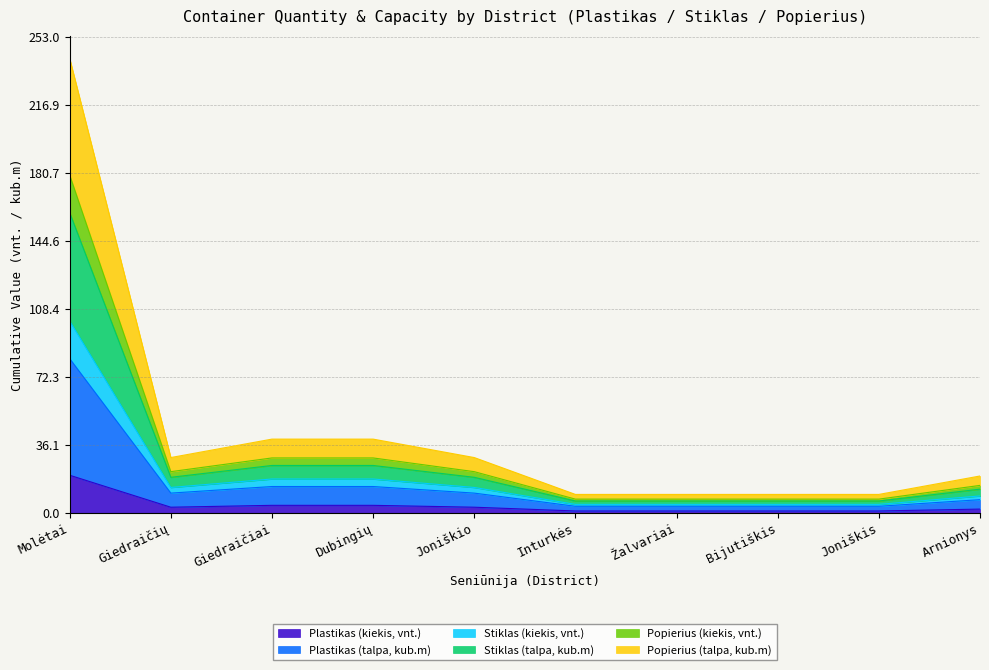

True or false: Plastikas (kiekis, vnt.) and Stiklas (kiekis, vnt.) cross at least once.

False